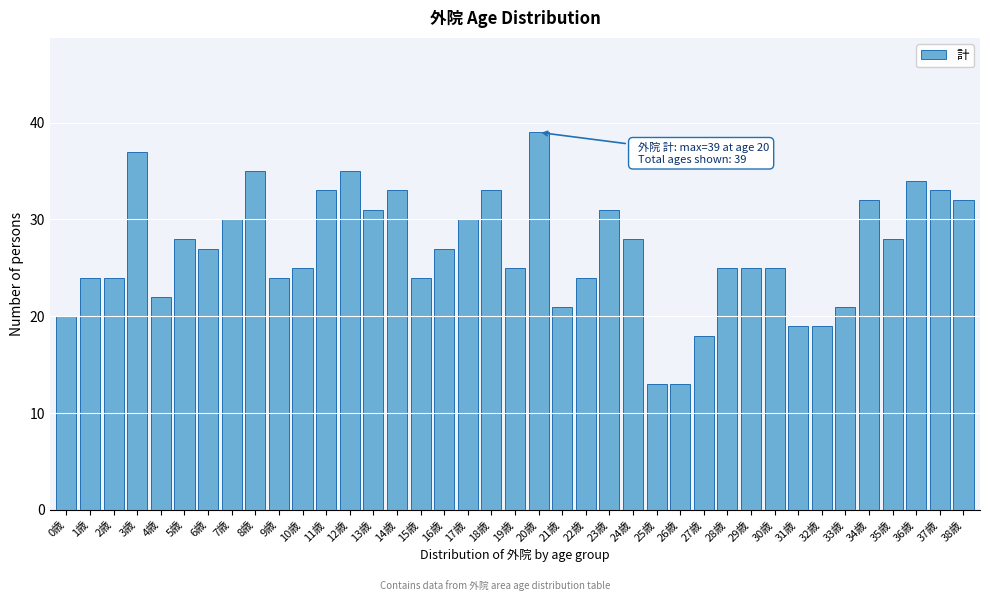

The value at 22歳 is 40. True or false?

False